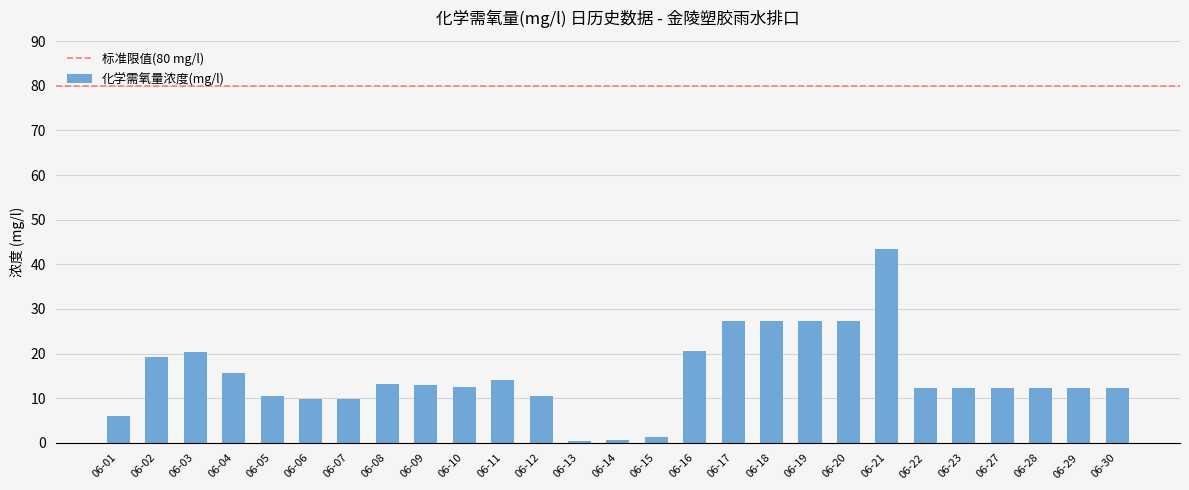

What is the sum of the values at 06-20 and 06-22?

39.7